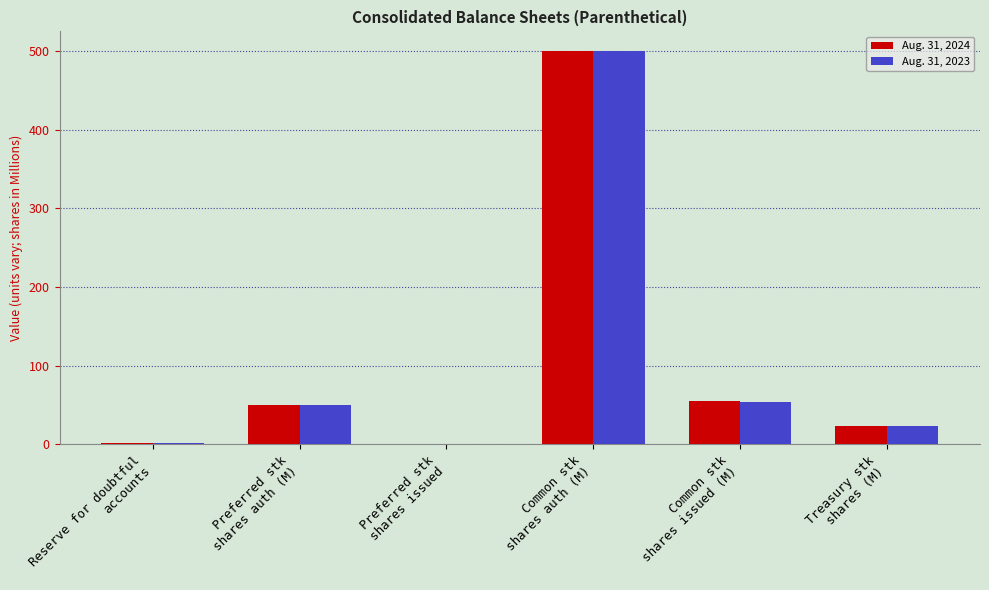

What is the greatest value displayed?

500.0